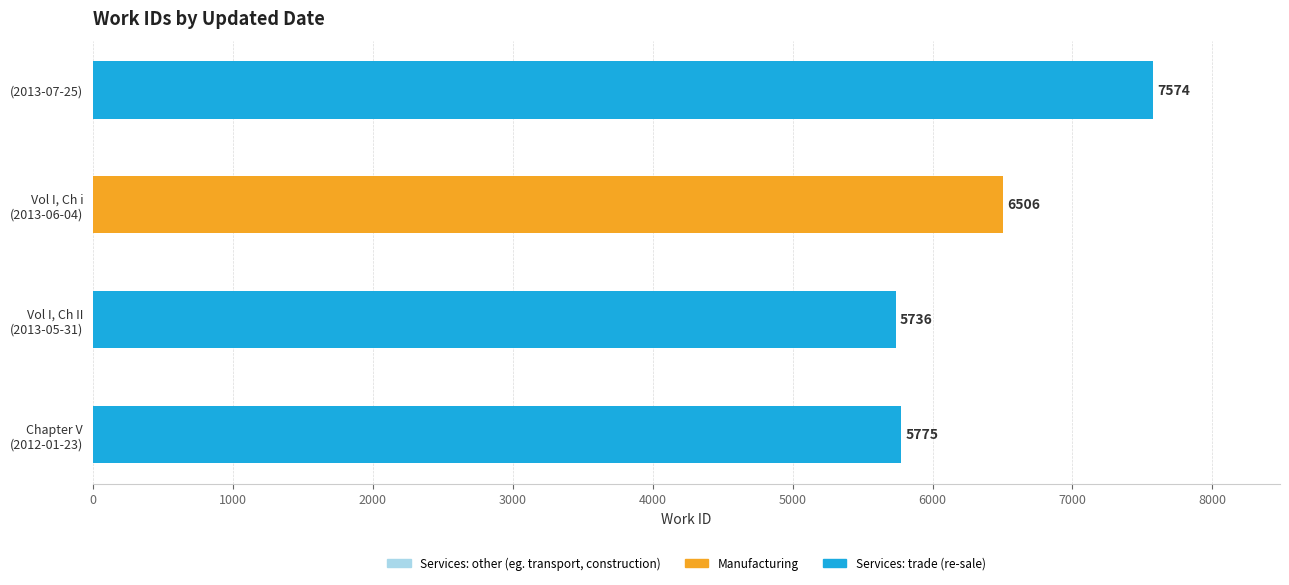

List the labels in order of value, largest first.

(2013-07-25), Vol I, Ch i
(2013-06-04), Chapter V
(2012-01-23), Vol I, Ch II
(2013-05-31)